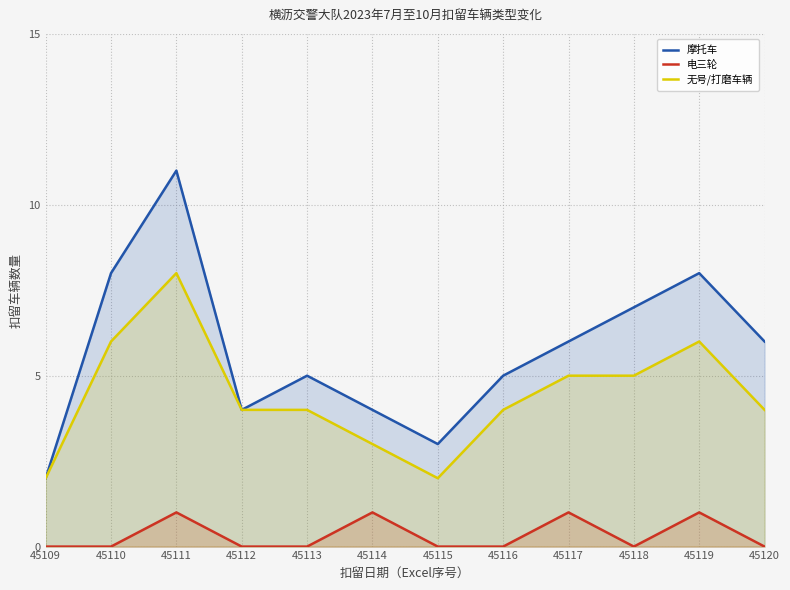

How many lines are shown in the chart?

3